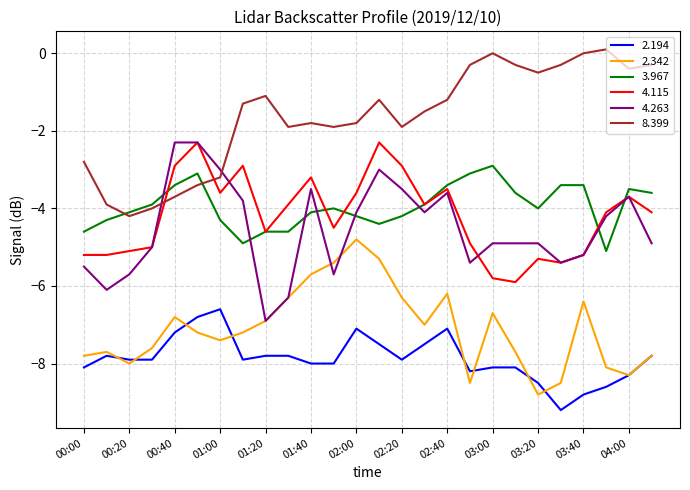

Which series has the largest total across all categories?

8.399